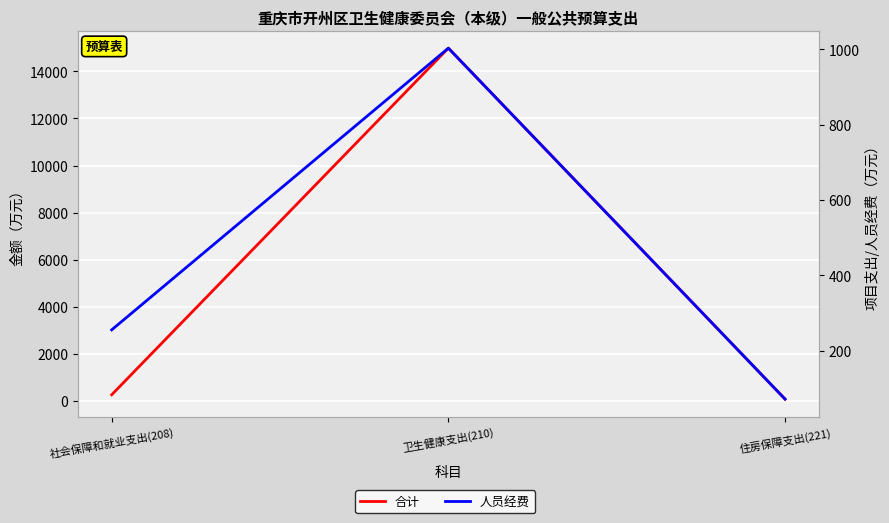

What is the average value of the 合计 series?

5105.5